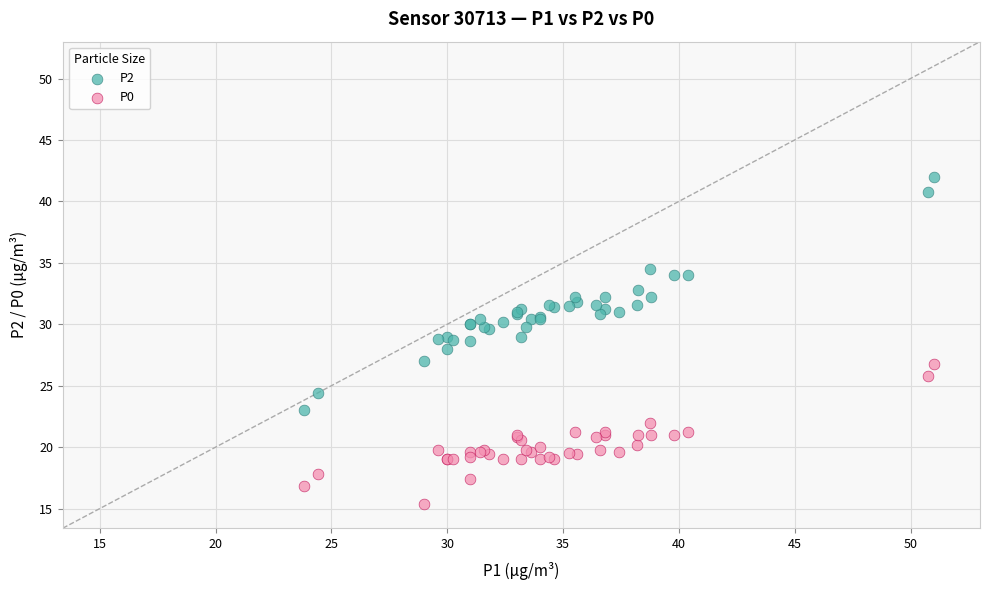

Which series reaches the minimum Y coordinate?

P0